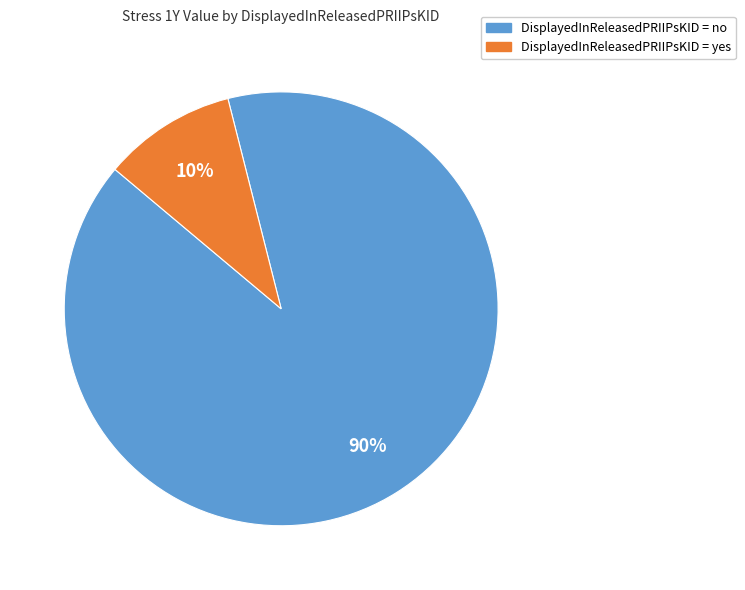

To the nearest percent, what is the difference between the largest and smallest slice percentages?

80%